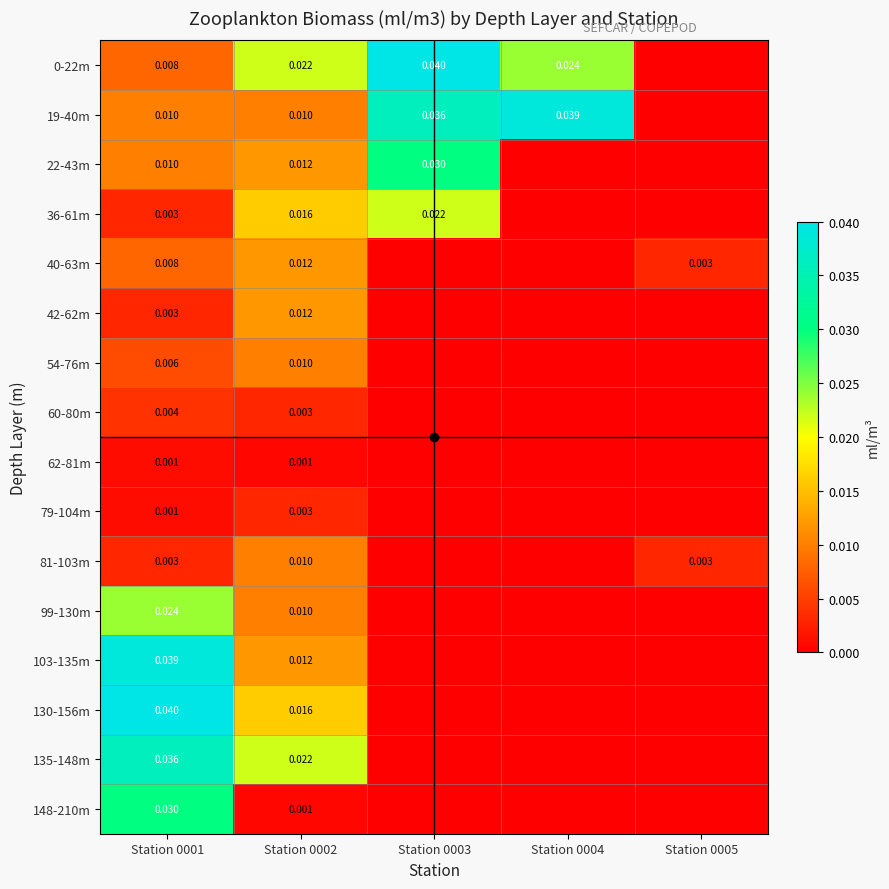

True or false: 62-81m has a value of -0.0 at Station 0005.

False